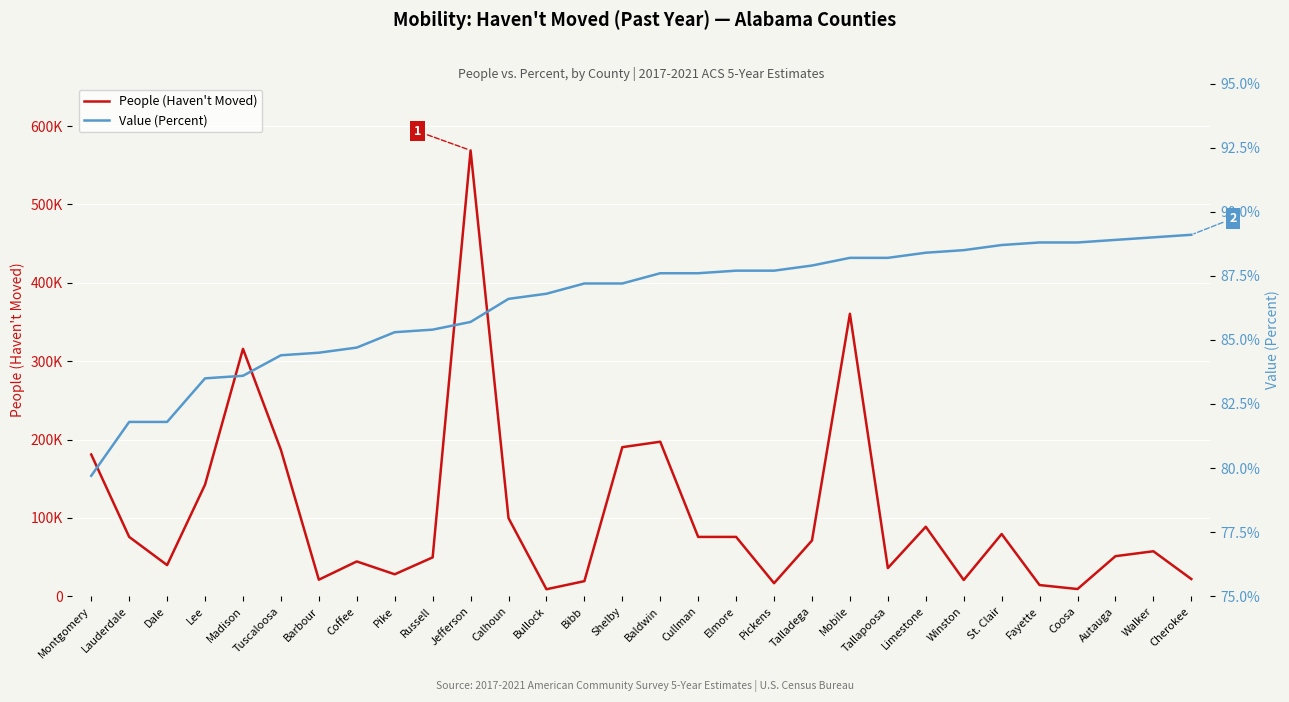

At which label is Value (Percent) closest to 84?

Madison